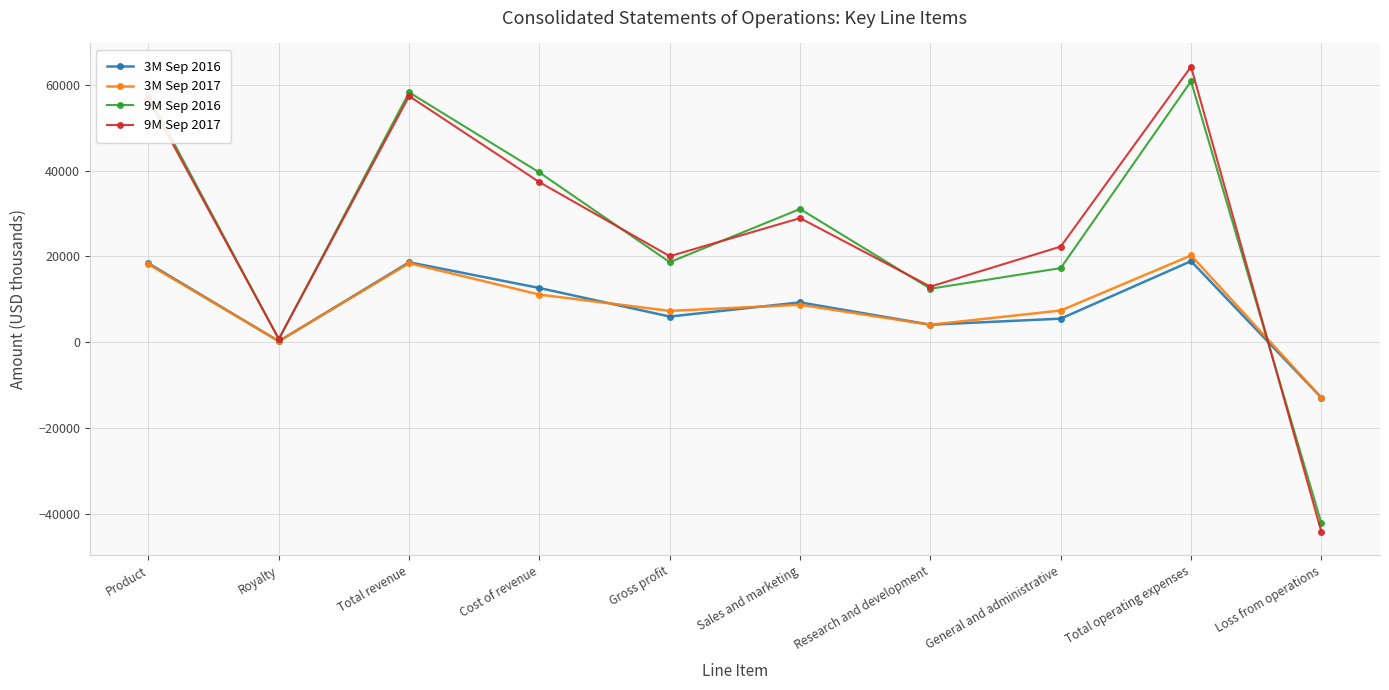

How many lines are shown in the chart?

4